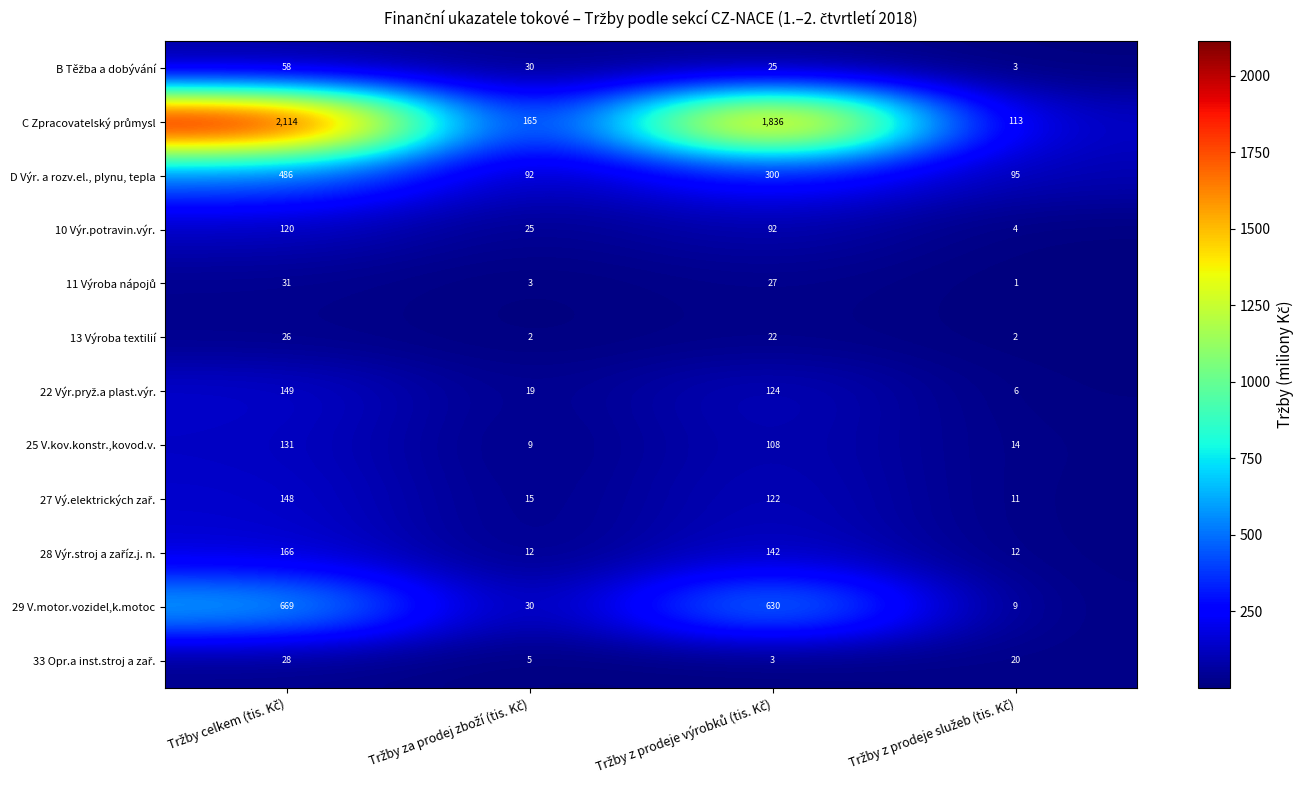

What is the maximum value shown in the chart?

2114